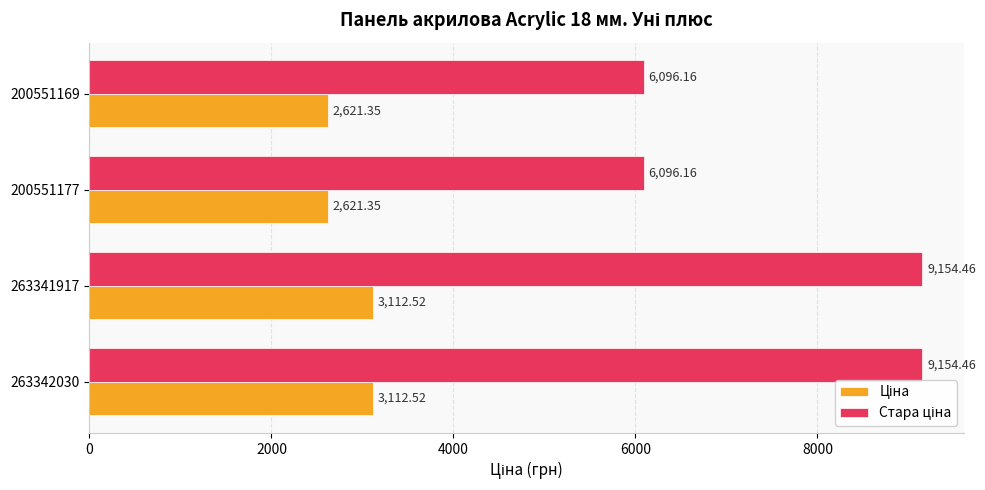

What is the difference between the highest and lowest values at 263342030?

6041.9